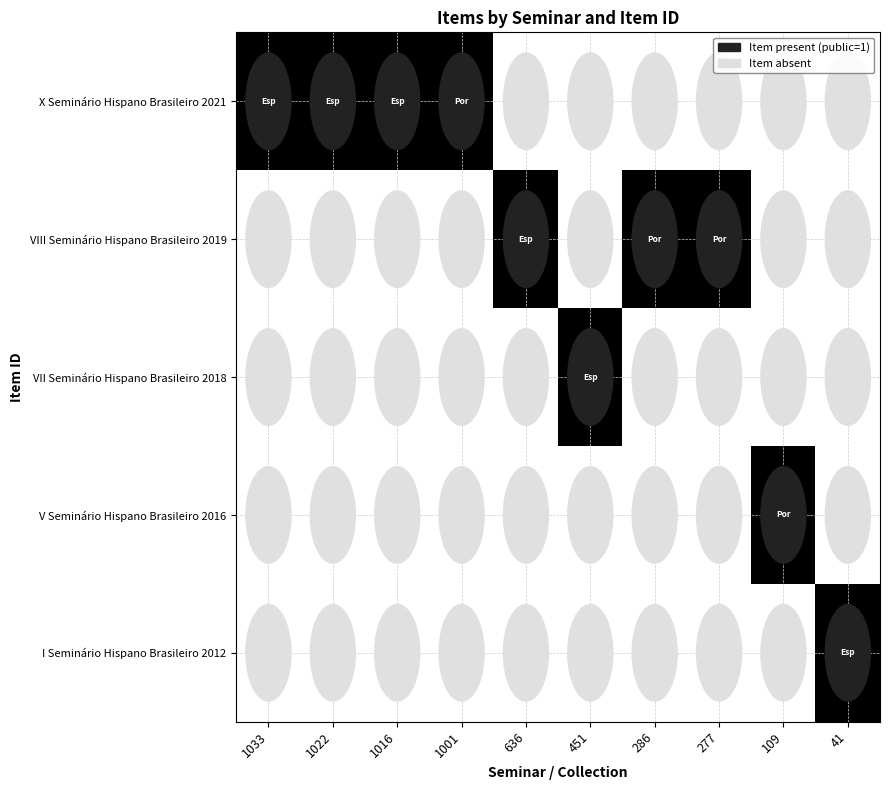

At how many categories does at least one series exceed 0?

10